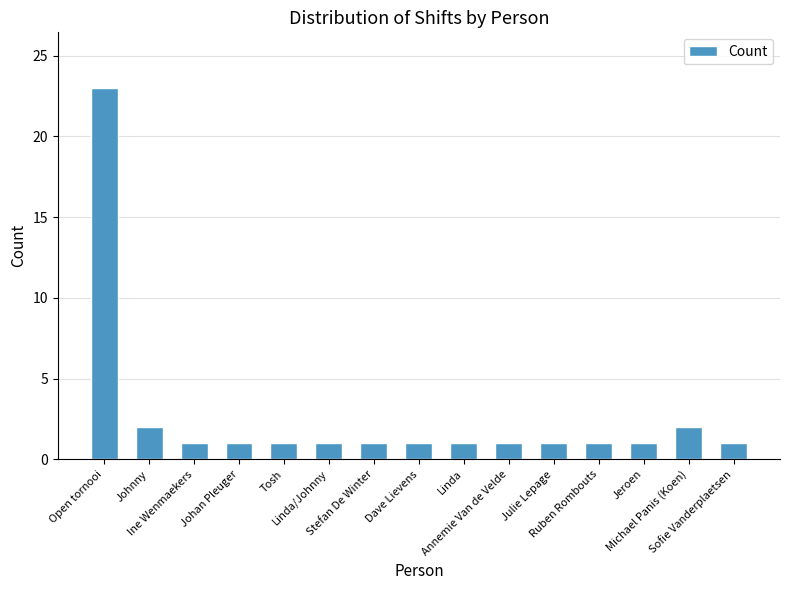

What is the smallest value displayed?

1